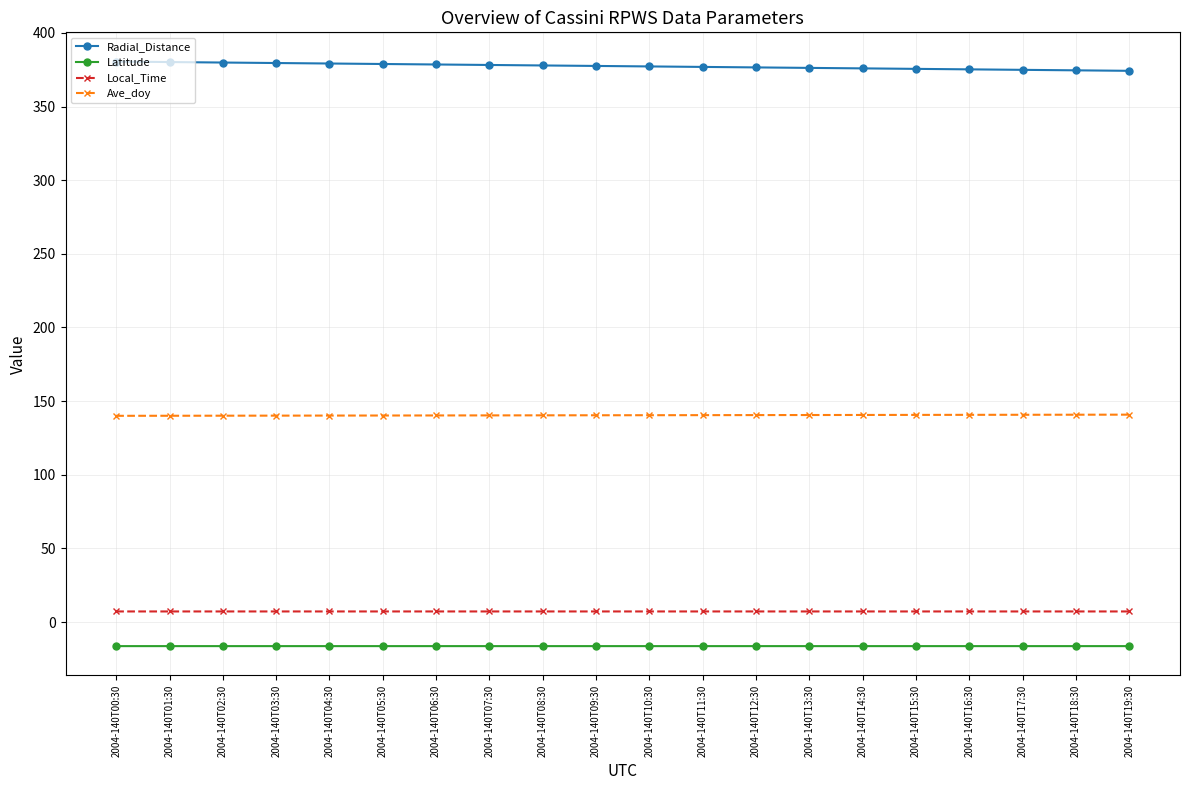

What is the value of the Ave_doy point at the 11th from the left?

140.4